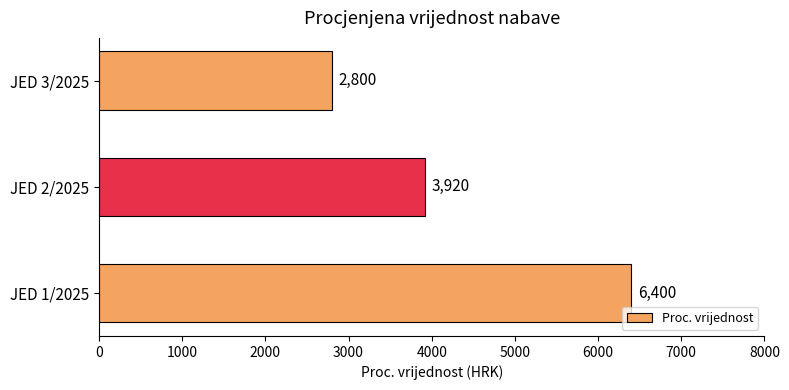

What is the change in value from JED 1/2025 to JED 3/2025?

-3600